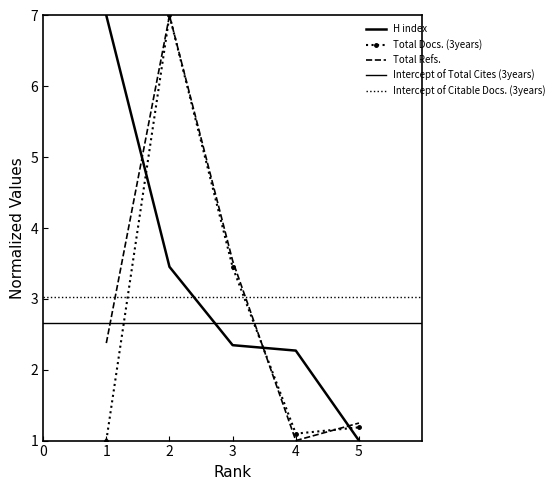

Which series ends up on top after the final intersection of Total Docs. (3years) and H index?

Total Docs. (3years)